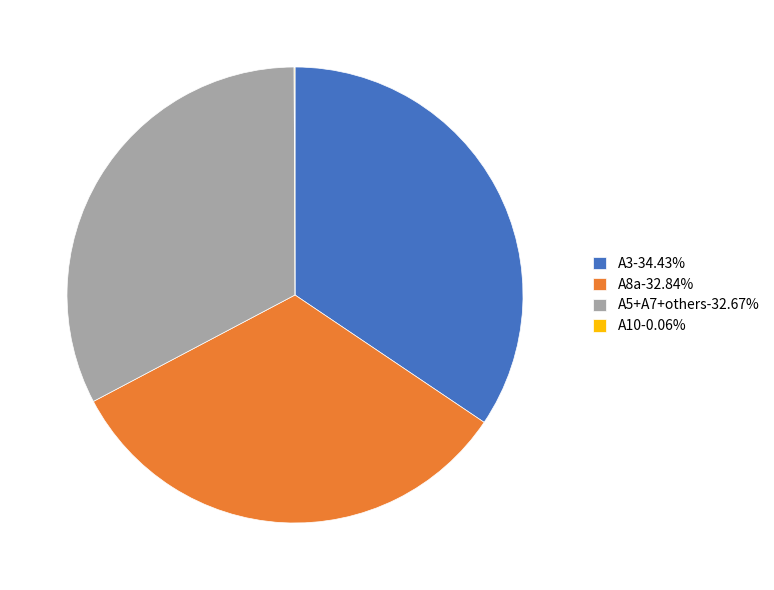

Approximately how many times larger is the value at A3-34.43% compared to A5+A7+others-32.67%?

1.1